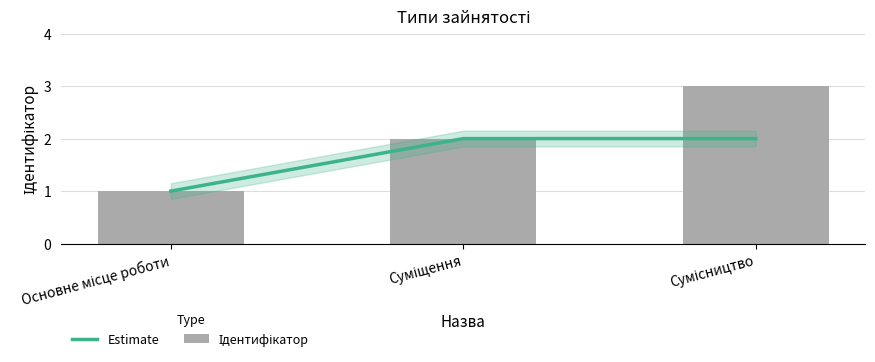

Rank the series by their maximum value, from highest to lowest.

Ідентифікатор, Estimate